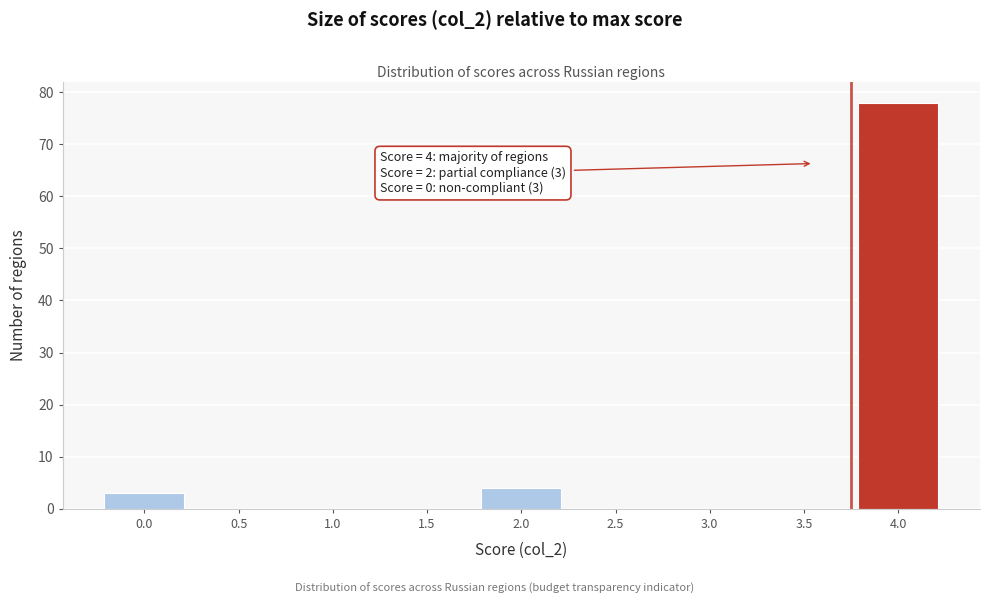

Reading left to right, transcribe all the data shown in this chart.

0.0=3	0.5=0	1.0=0	1.5=0	2.0=4	2.5=0	3.0=0	3.5=0	4.0=78